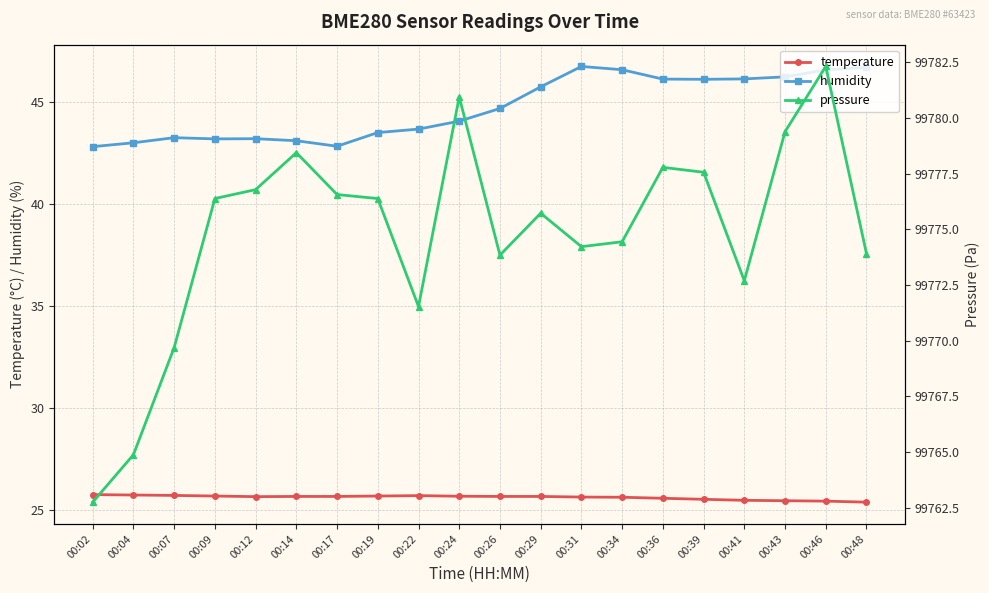

True or false: humidity and temperature cross at least once.

False